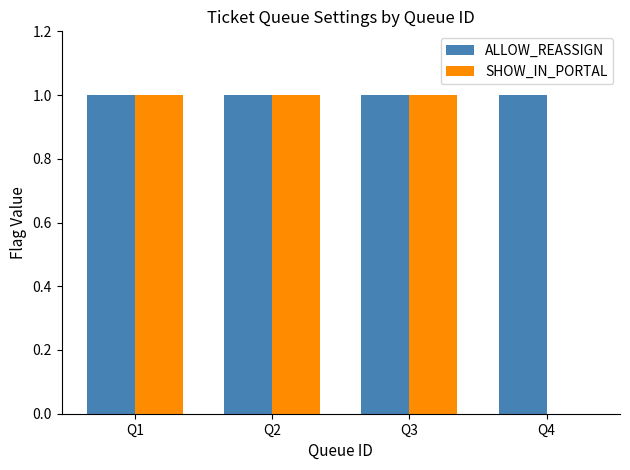

What value does the ALLOW_REASSIGN series have at Q4?

1